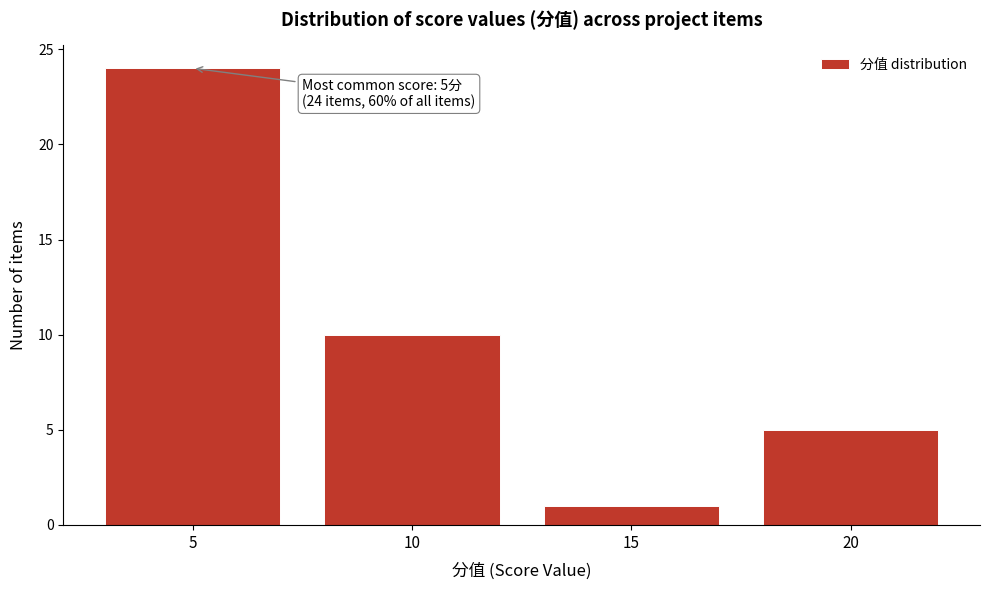

Reading left to right, extract all data points from this chart.

24	10	1	5